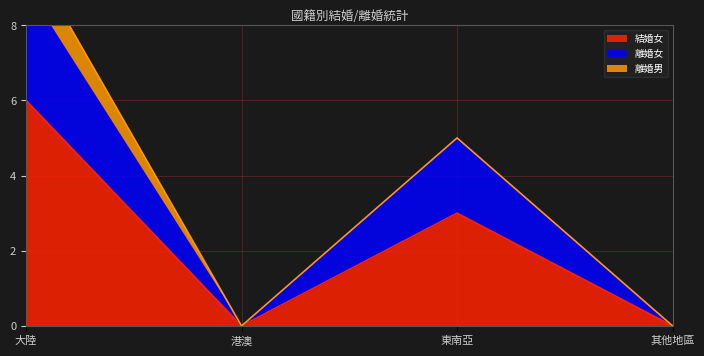

Where is the first local minimum for 結婚女?

港澳